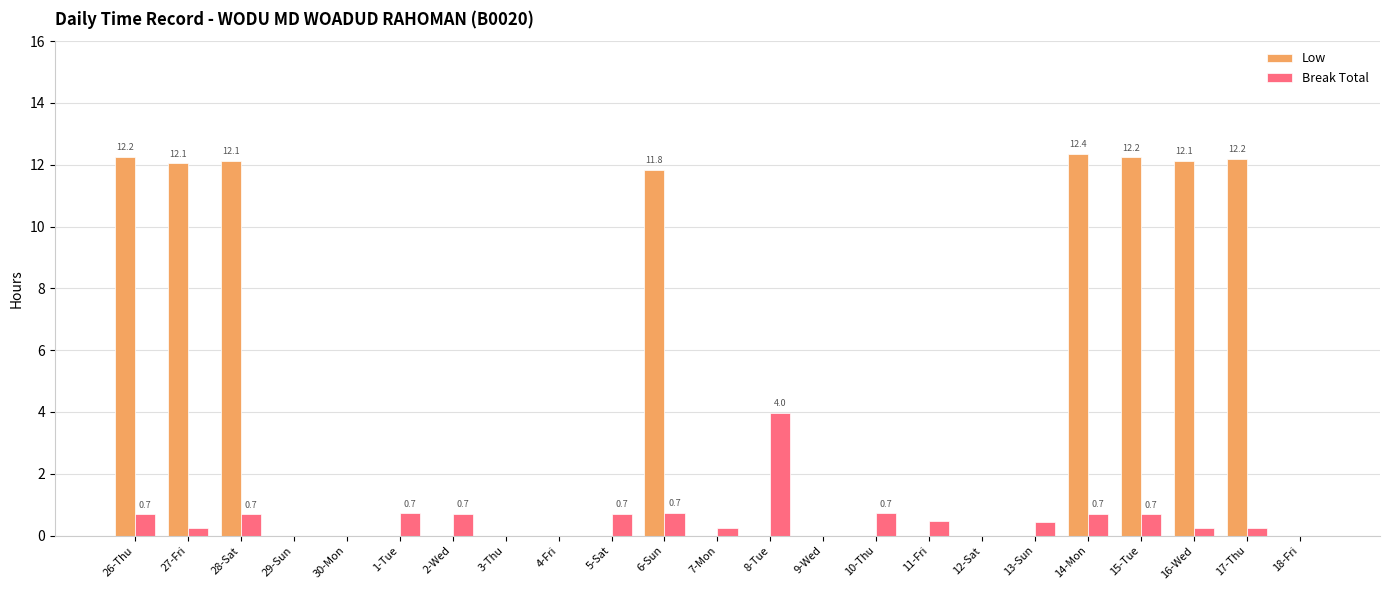

The Low series shows 5.1 at 5-Sat. True or false?

False